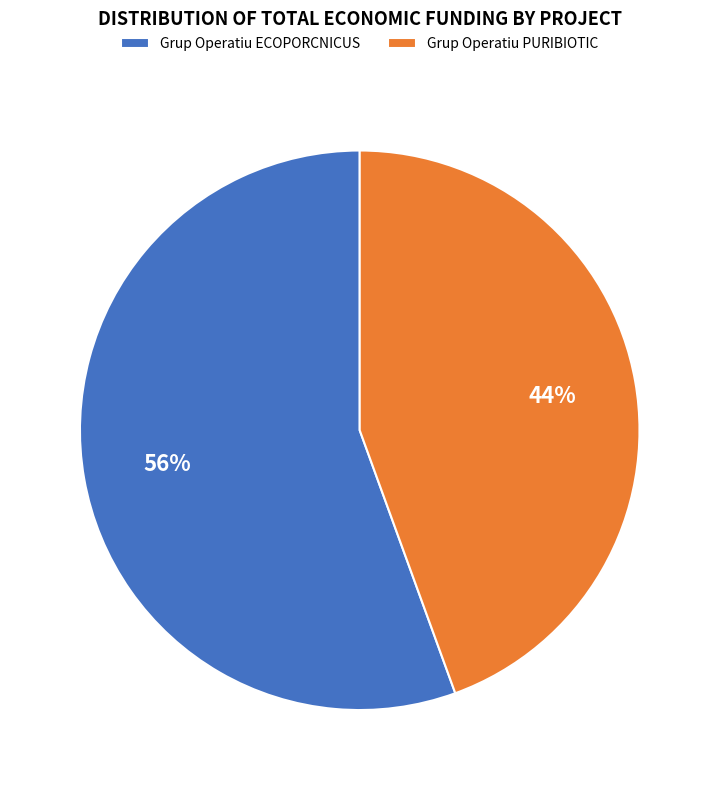

What is the smallest slice in the pie chart?

Grup Operatiu PURIBIOTIC